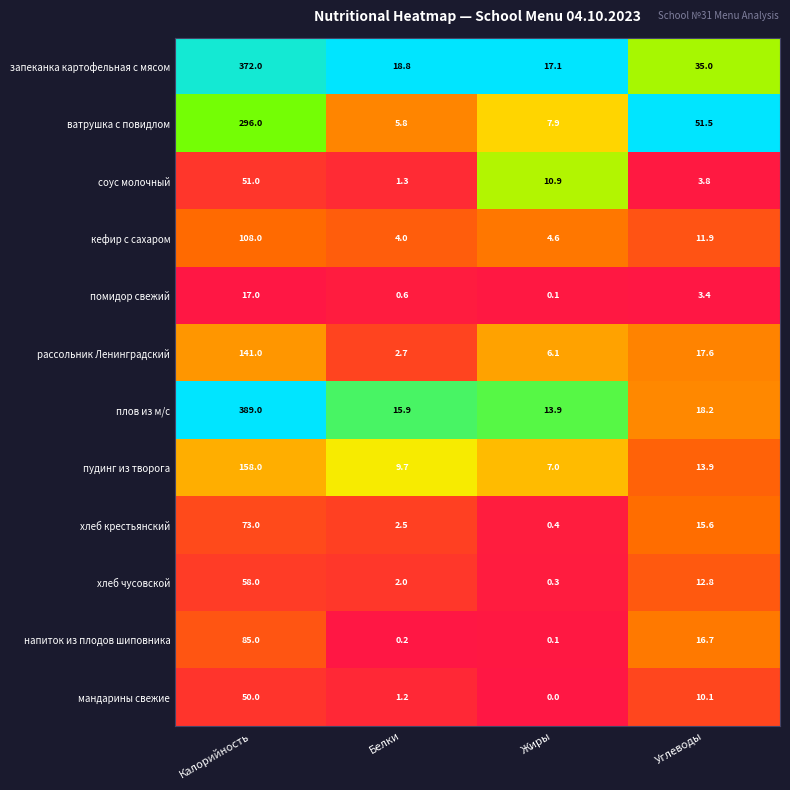

The пудинг из творога series shows 4.5 at Белки. True or false?

False